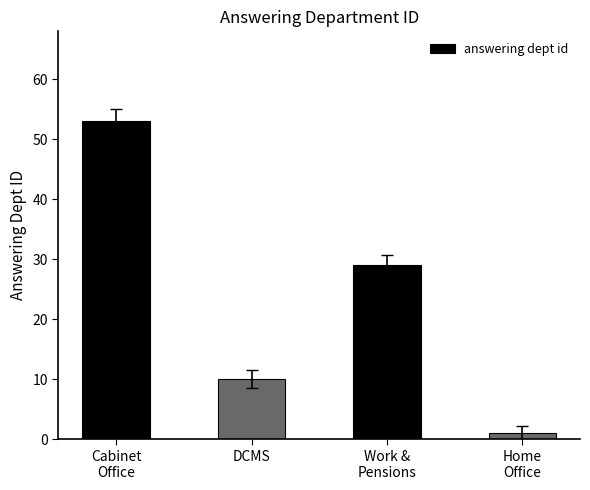

How many data points are less than 29?

2